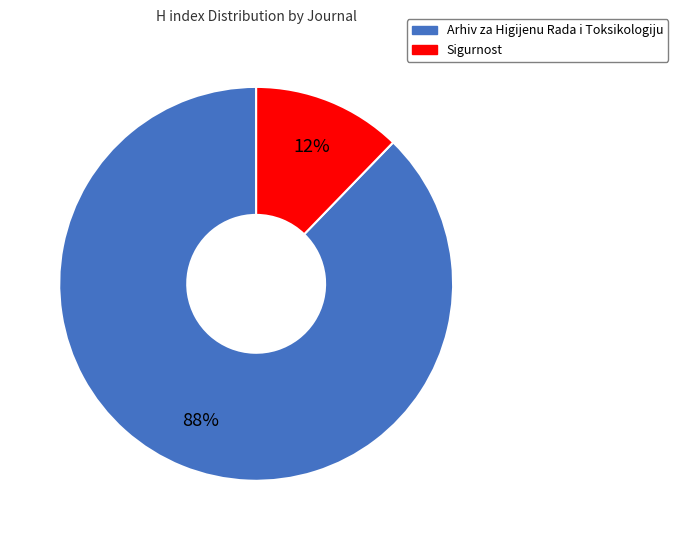

Which slice is the smallest?

Sigurnost